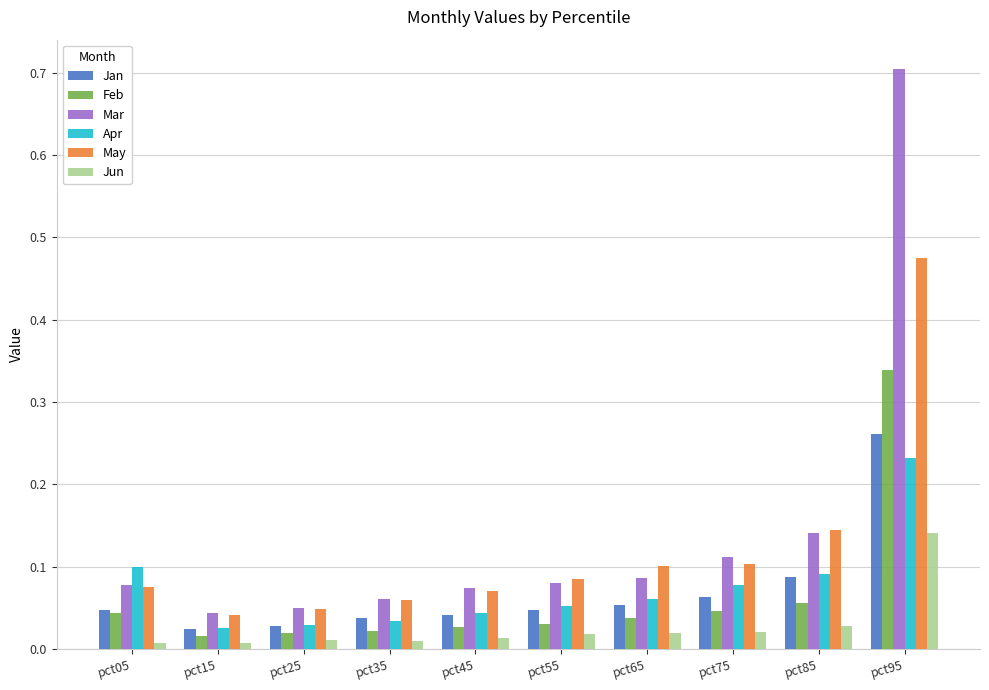

At which category is the sum across all series the highest?

pct95